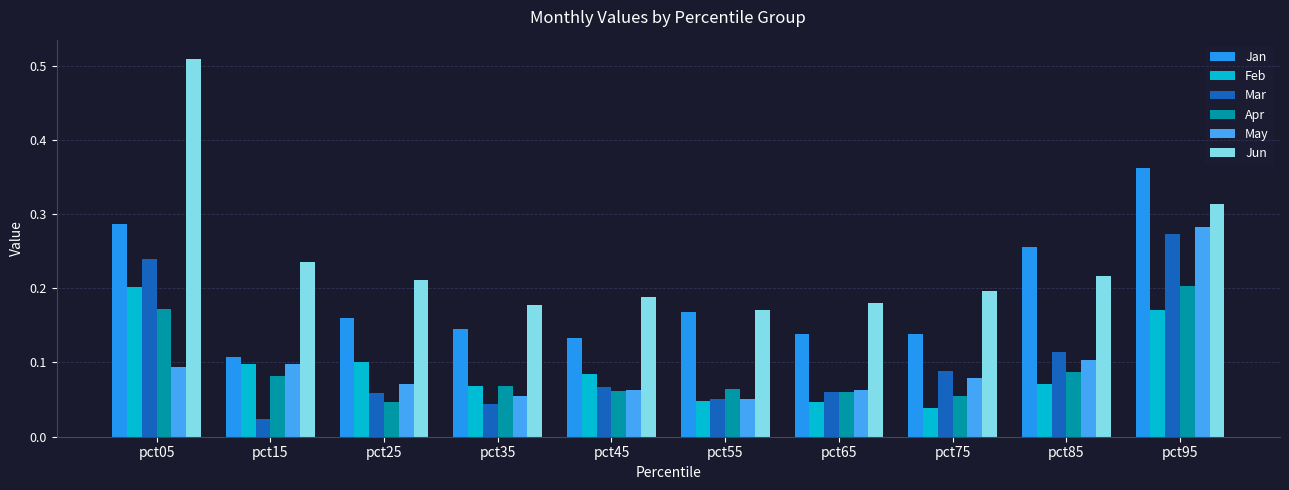

How many groups of bars are there?

10